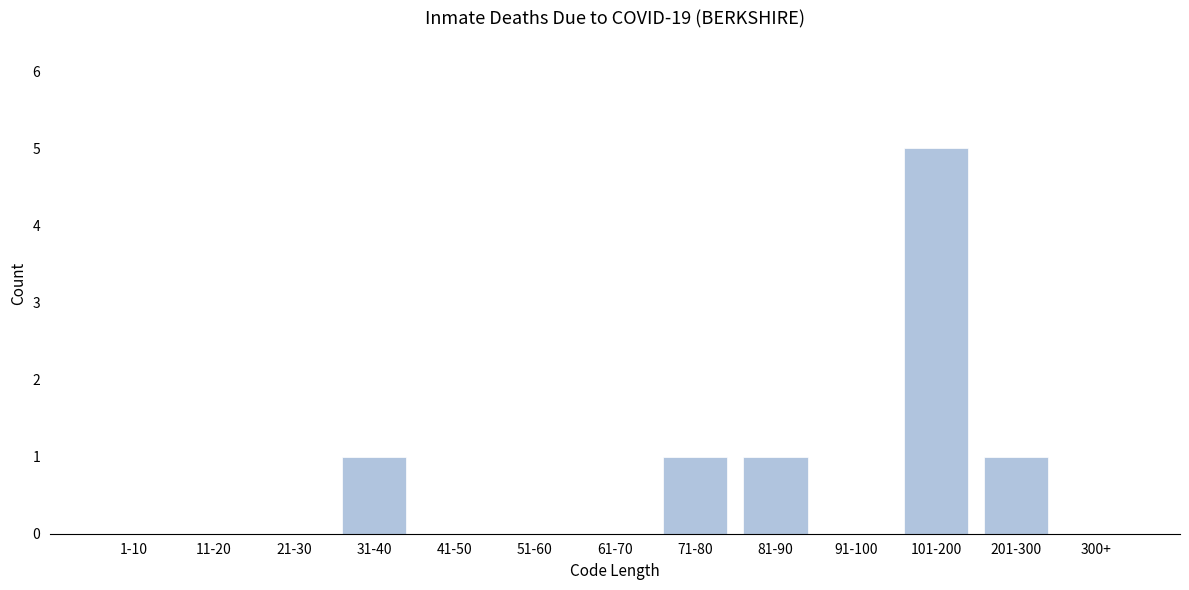

Reading right to left, extract all data points from this chart.

300+=0	201-300=1	101-200=5	91-100=0	81-90=1	71-80=1	61-70=0	51-60=0	41-50=0	31-40=1	21-30=0	11-20=0	1-10=0